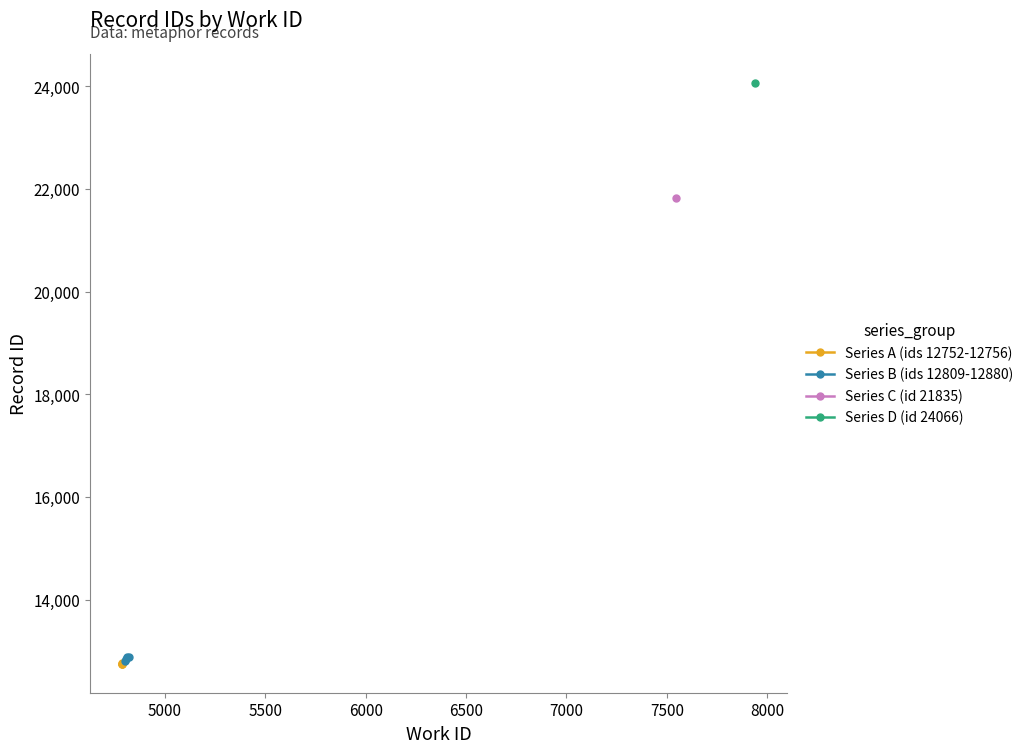

True or false: Series A (ids 12752-12756) has more than 2 points higher than both neighbors.

False